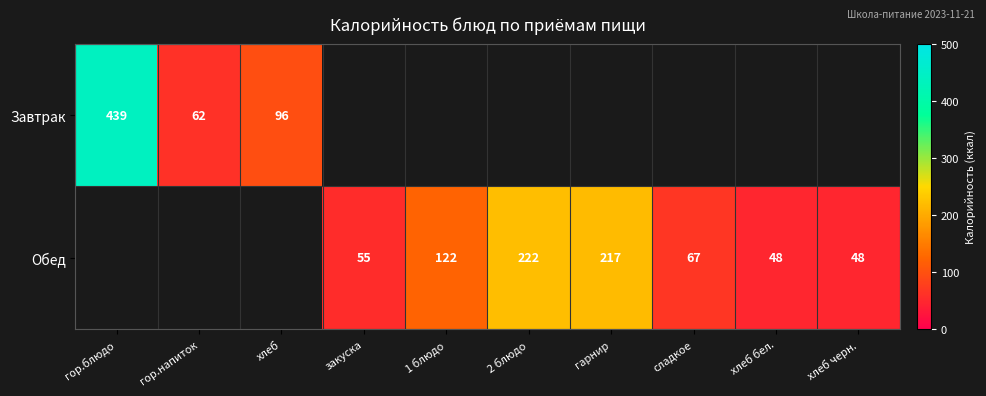

Is the value of Обед at 2 блюдо greater than the value of Завтрак at гор.блюдо?

No